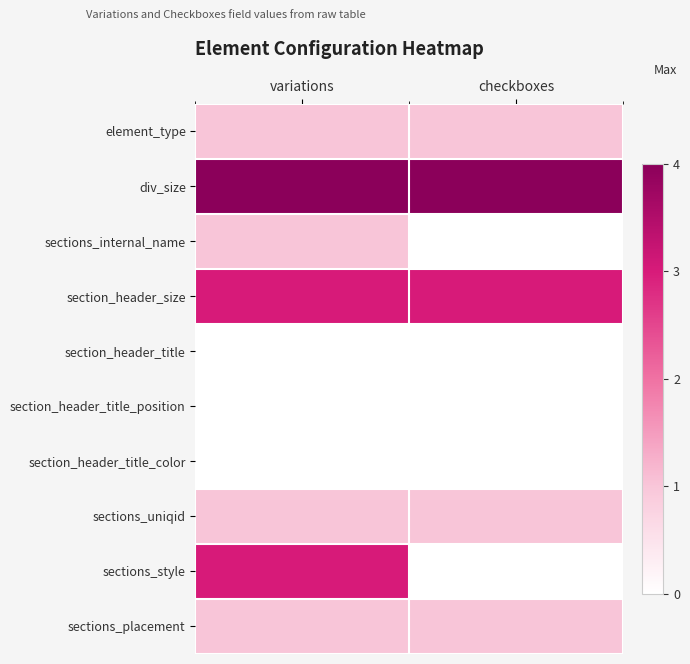

Which series has the largest range (max minus min)?

sections_style